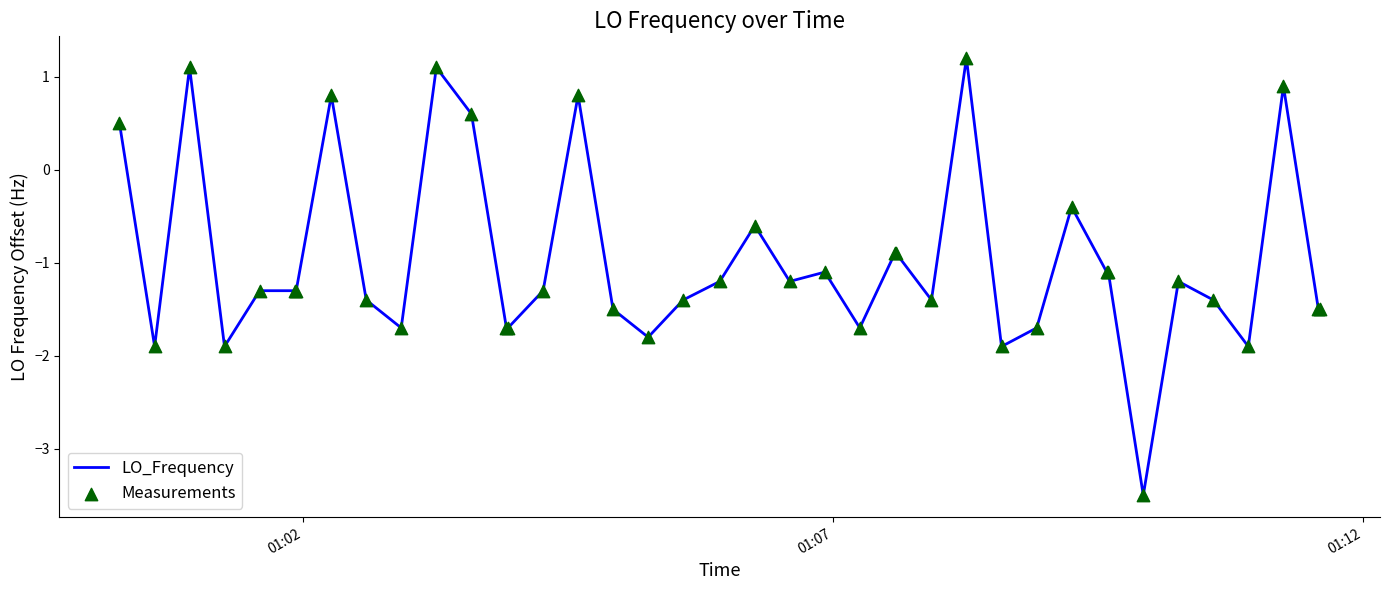

What is the greatest value displayed?

1.2